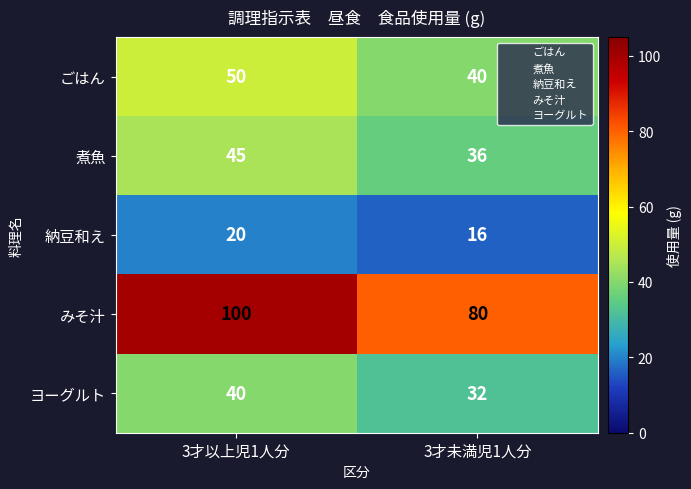

Which series has the widest spread of values?

みそ汁